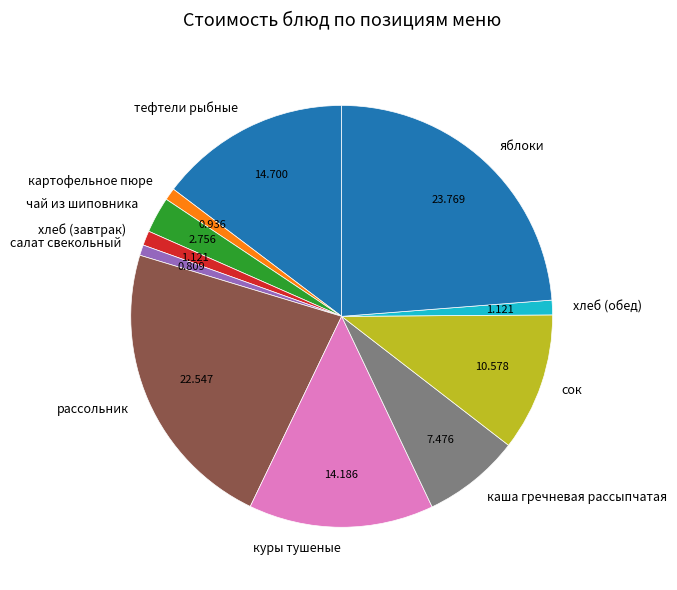

The сок slice represents 11% of the pie. True or false?

True